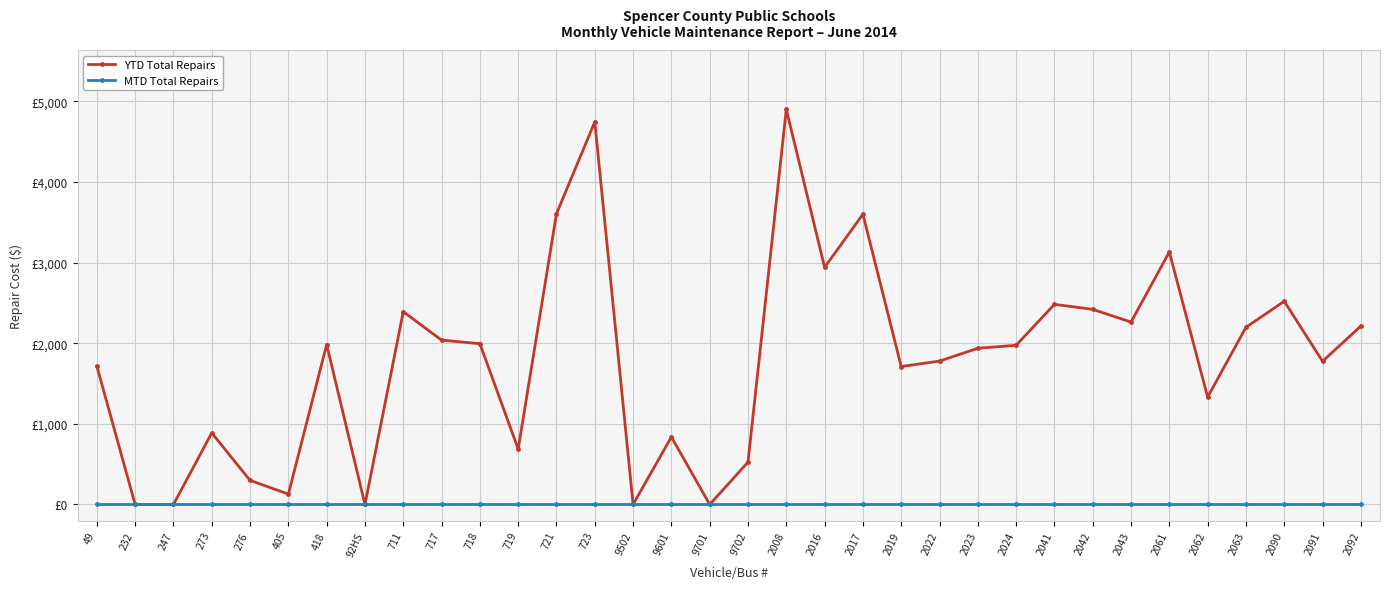

The value of YTD Total Repairs at 2023 is 886.7. True or false?

False